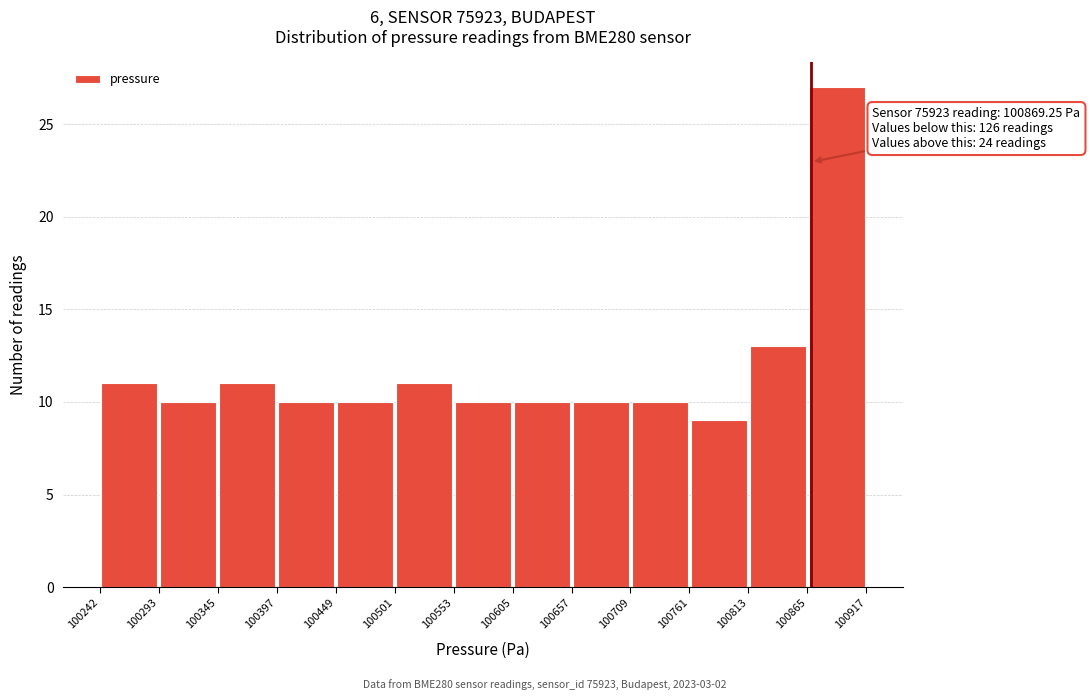

Over which range of the x-axis is the bar tallest?

100865 to 100917